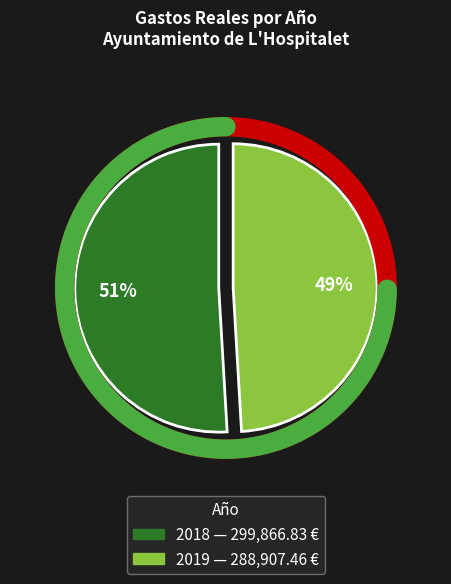

Rank the categories by value from lowest to highest.

2019, 2018